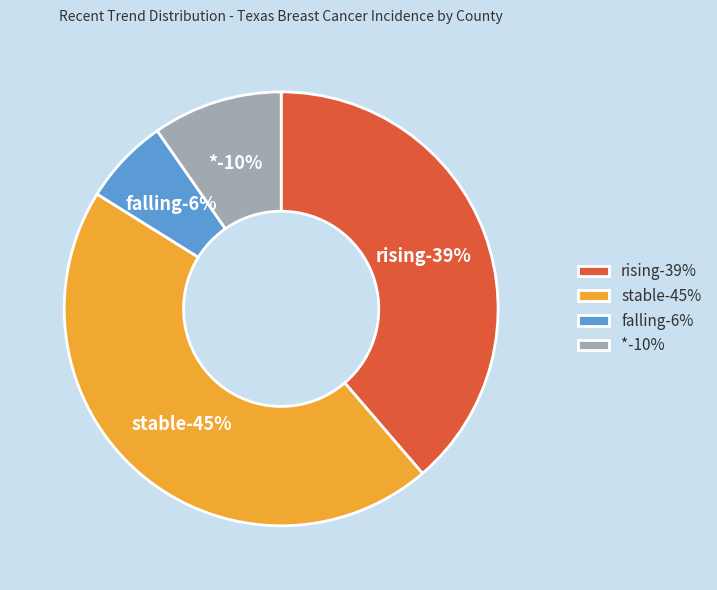

Which slice is the smallest?

falling